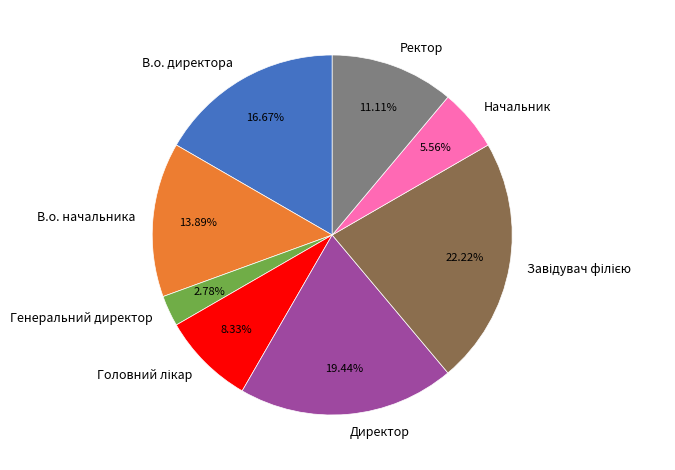

Which category has the smallest portion of the pie?

Генеральний директор